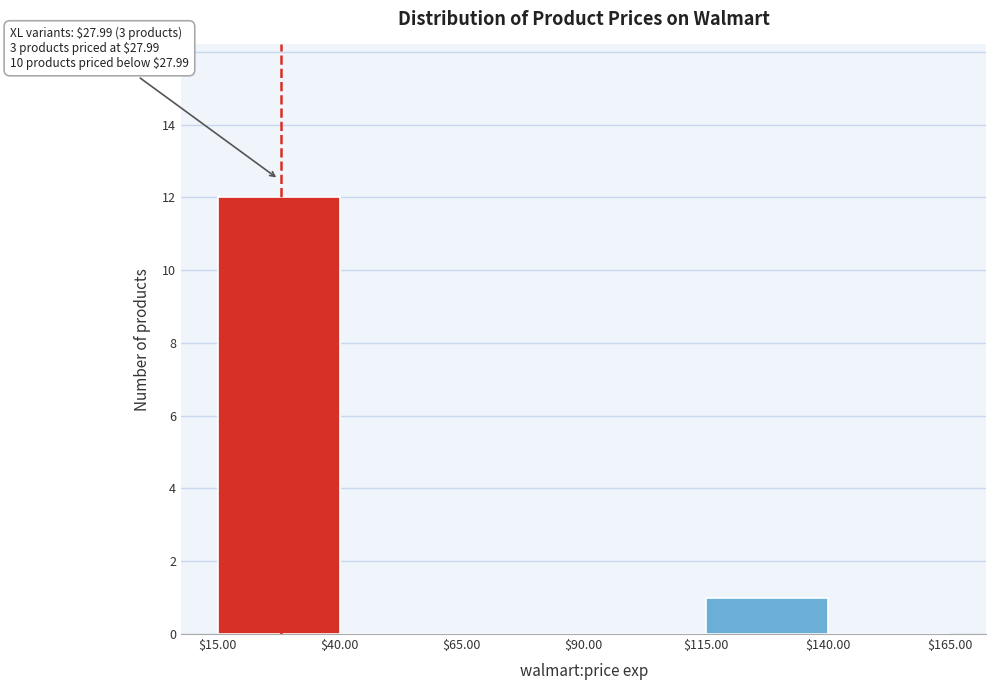

Which range on the x-axis has the tallest bar?

$15.00 to $40.00